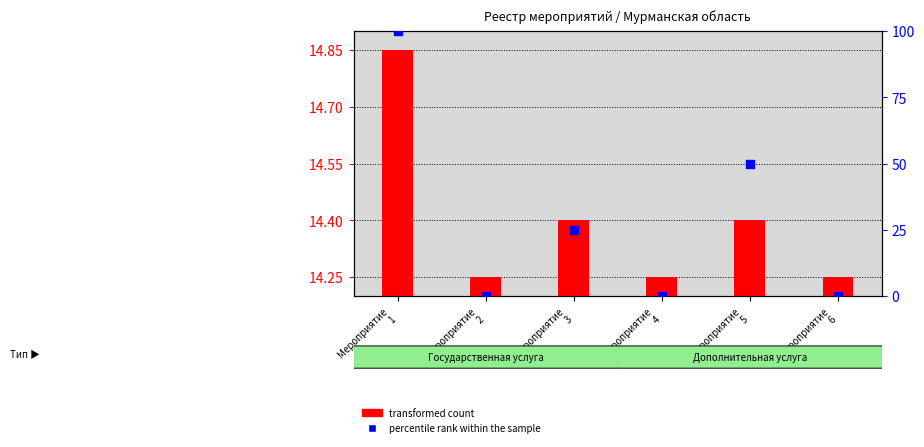

Is the value of percentile rank within the sample at Мероприятие
1 greater than the value of transformed count at Мероприятие
3?

Yes